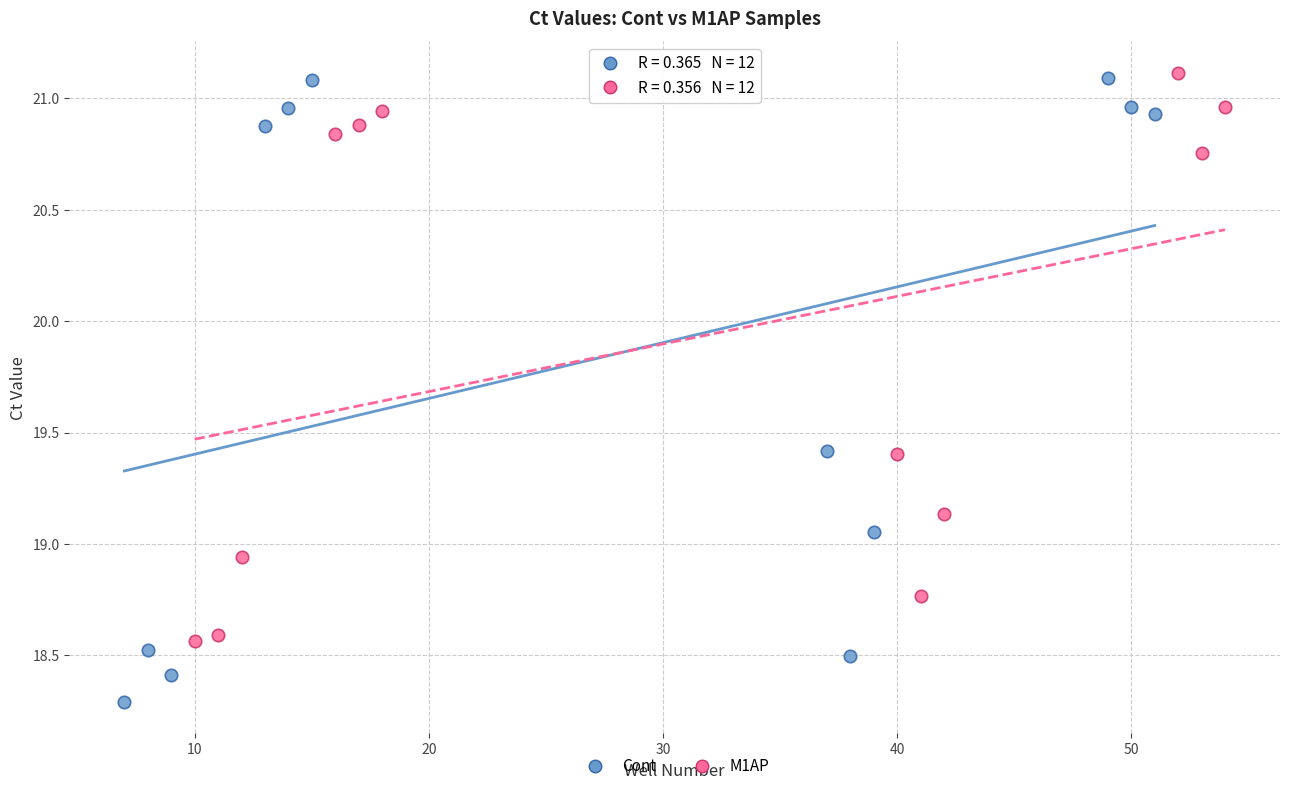

Which series has the largest Y range (max minus min)?

Cont